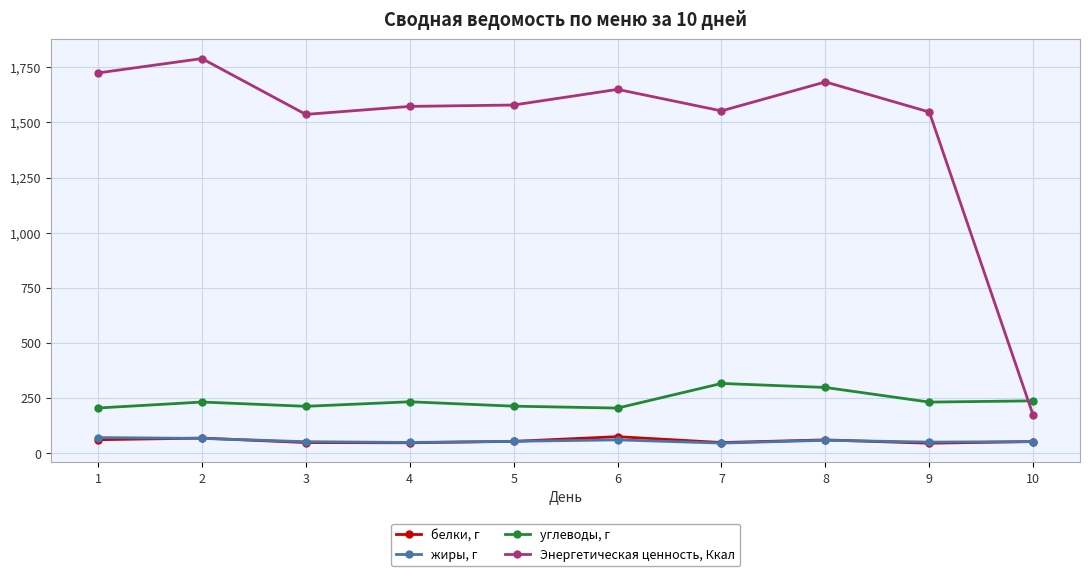

What value does the жиры, г series have at 2?

66.1